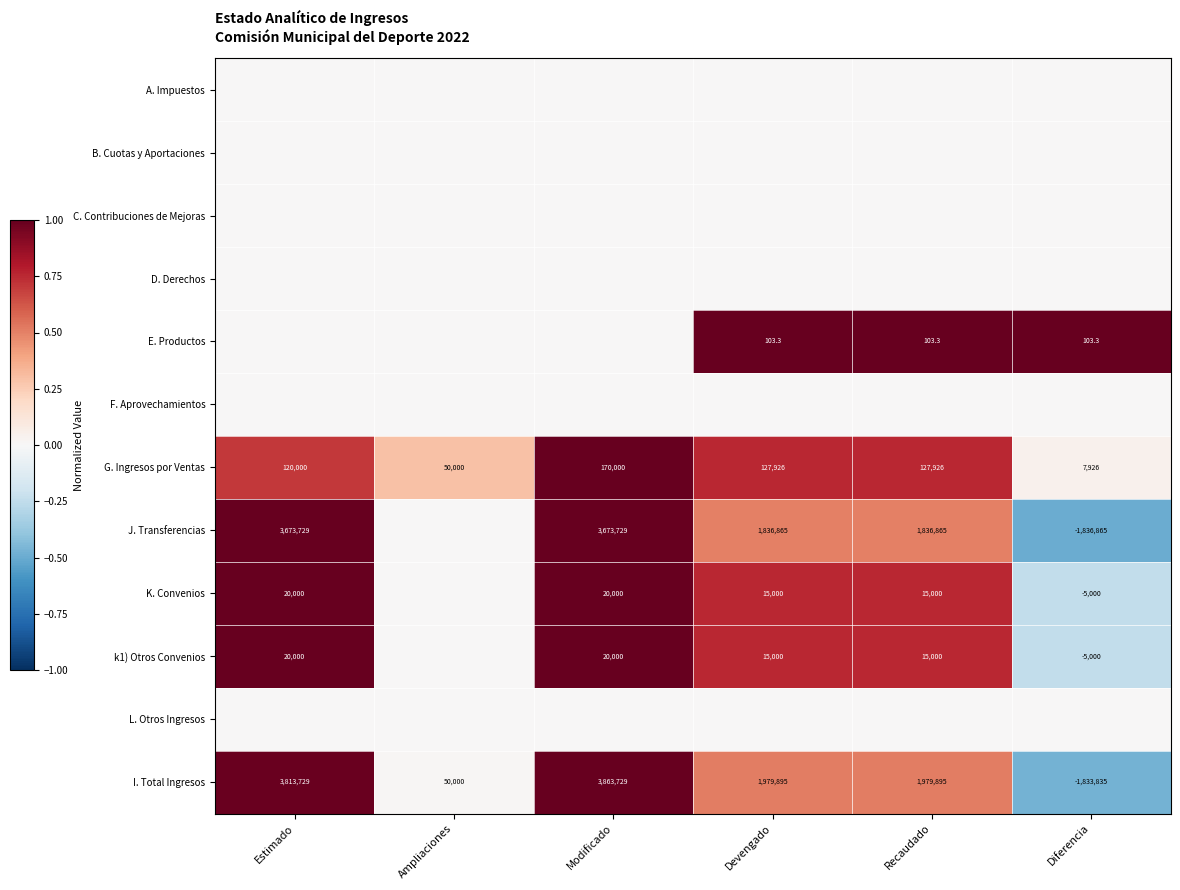

What is the difference between the J. Transferencias values at Estimado and Recaudado?

1836864.0